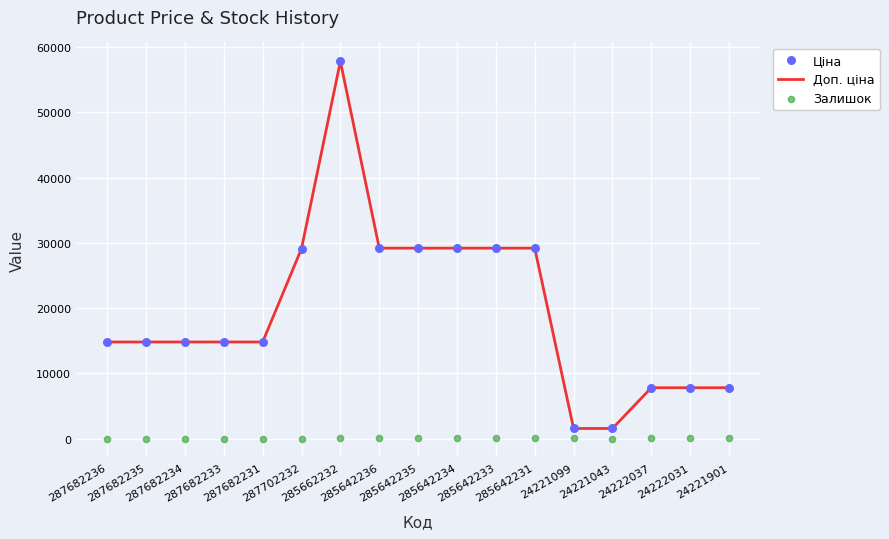

At how many categories does at least one series exceed 11327?

12